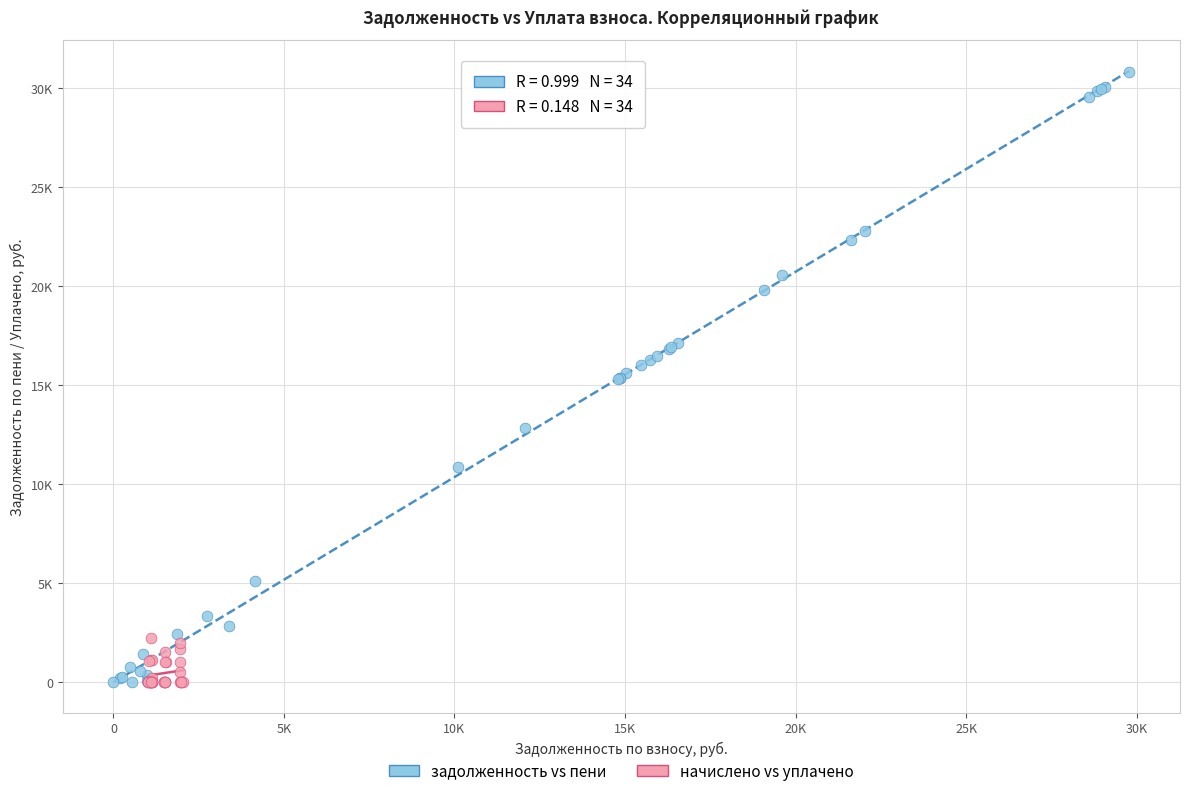

What are all the series names shown in the legend?

задолженность vs пени, начислено vs уплачено